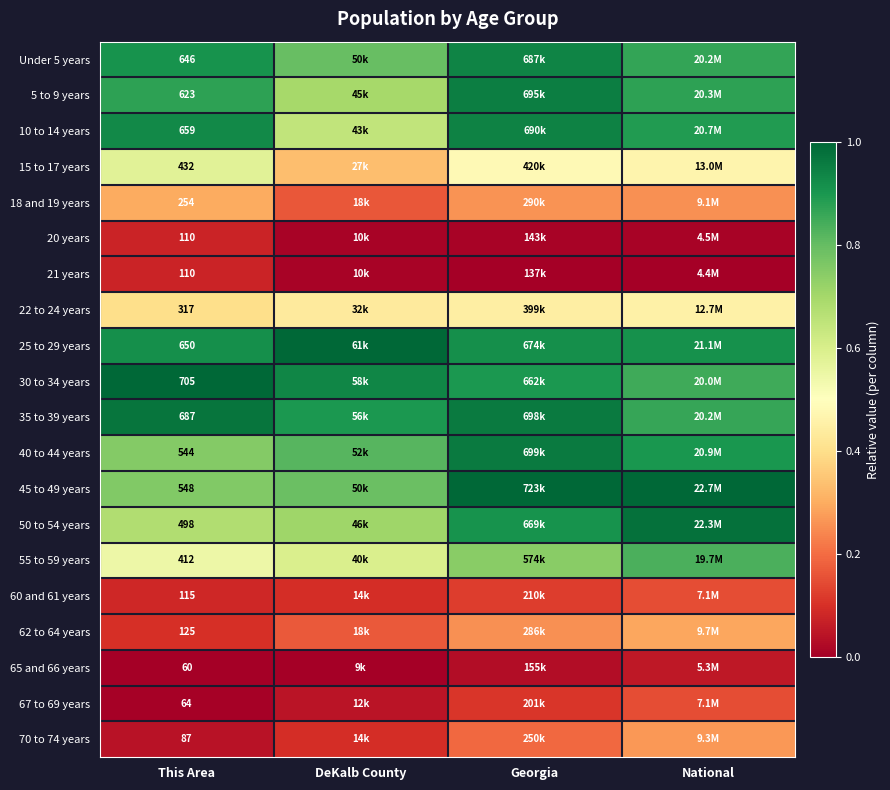

The 45 to 49 years series shows 0.8 at This Area. True or false?

True